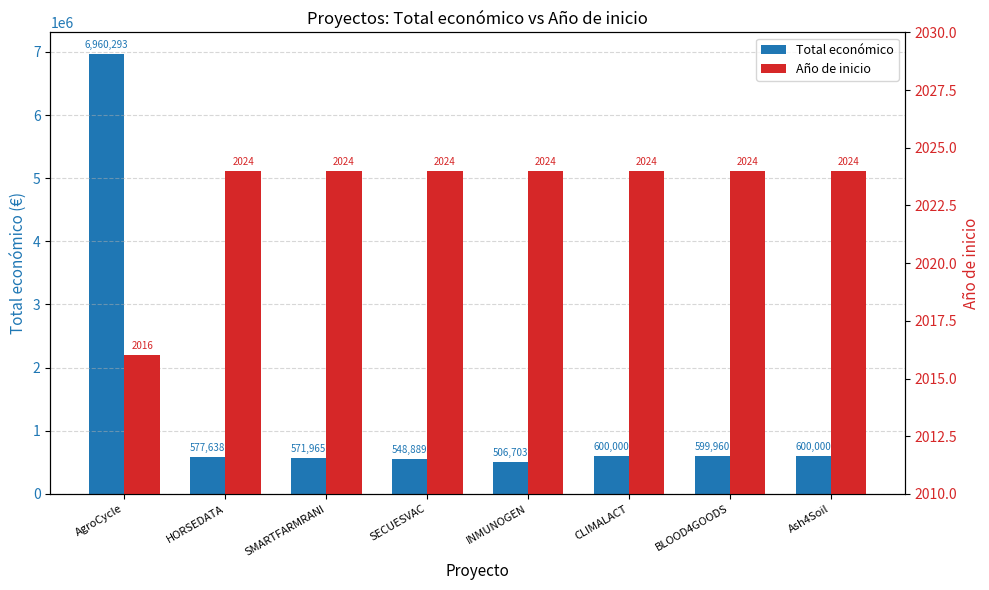

True or false: Total económico has a value of 600000 at Ash4Soil.

True